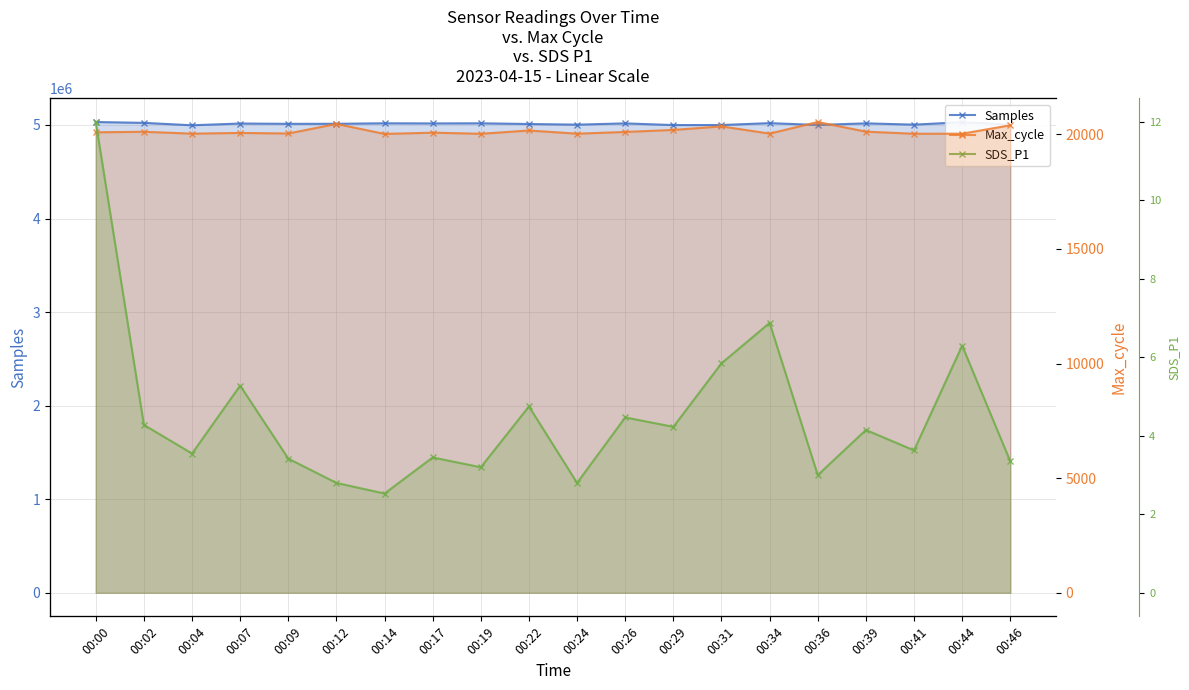

Rank the categories by SDS_P1 value from highest to lowest.

00:00, 00:34, 00:44, 00:31, 00:07, 00:22, 00:26, 00:02, 00:29, 00:39, 00:41, 00:04, 00:17, 00:09, 00:46, 00:19, 00:36, 00:12, 00:24, 00:14